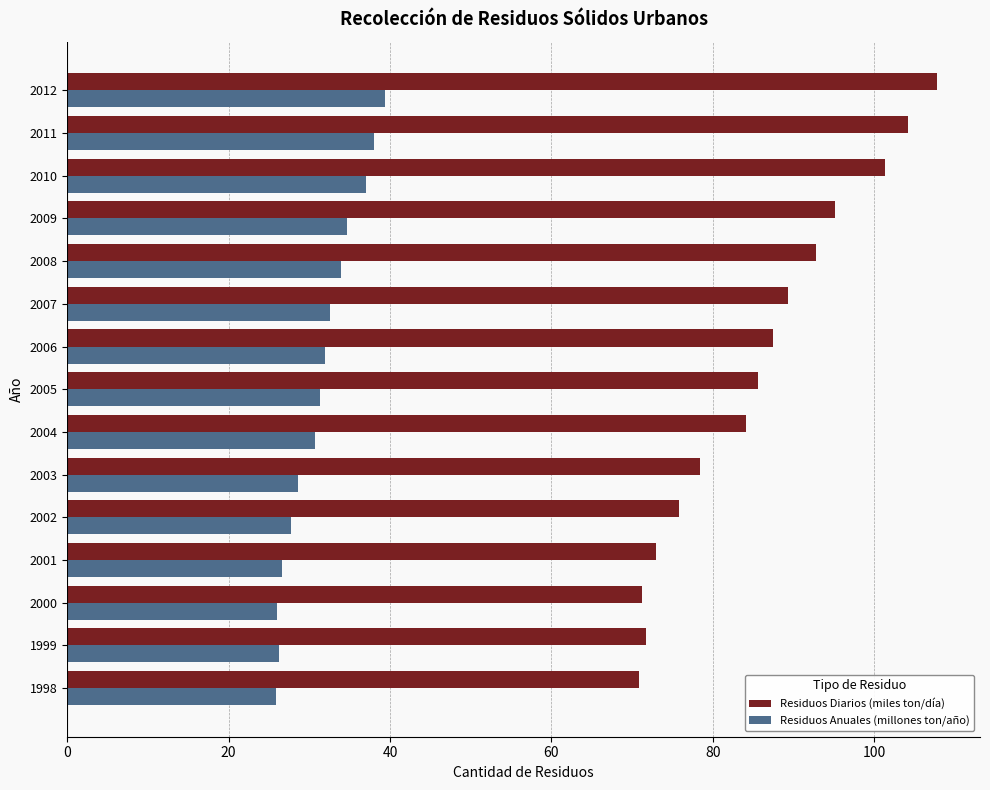

What is the difference between the maximum and second lowest values in the Residuos Anuales (millones ton/año) series?

13.3